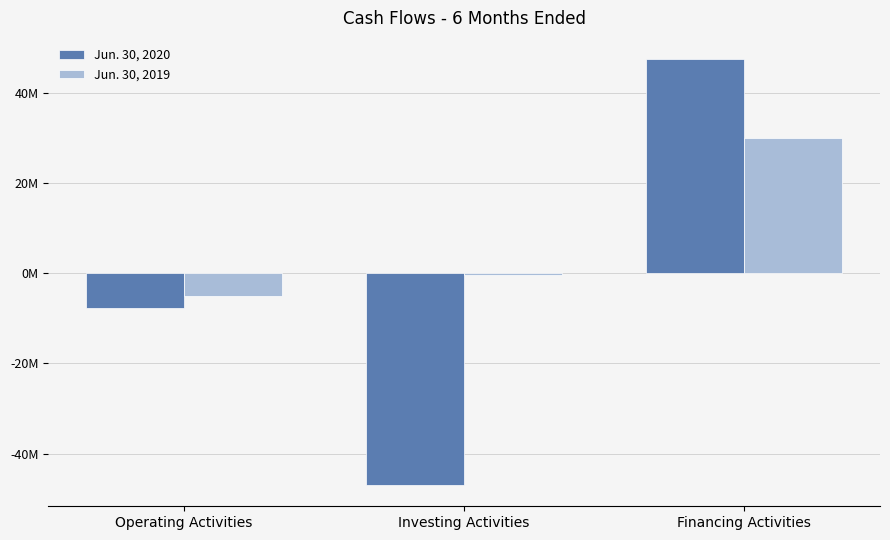

Which has a higher value, Operating Activities or Financing Activities?

Financing Activities